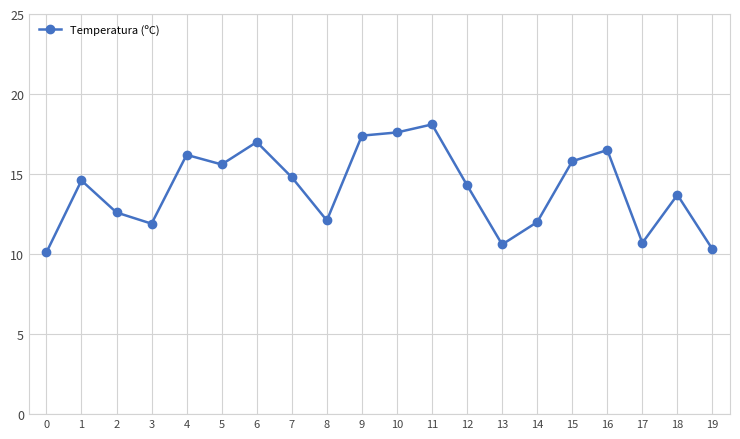

What is the ratio of the value at 17 to the value at 18?

0.8